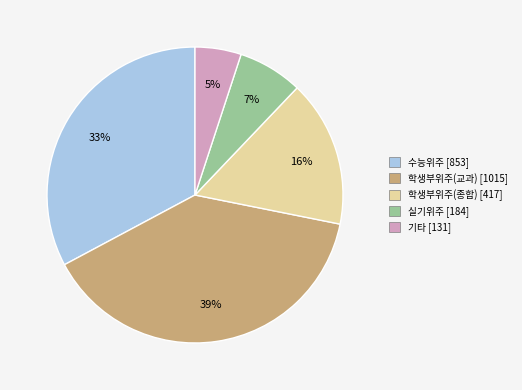

To the nearest percent, what is the difference between the 학생부위주(종합) and 학생부위주(교과) slice percentages?

23%